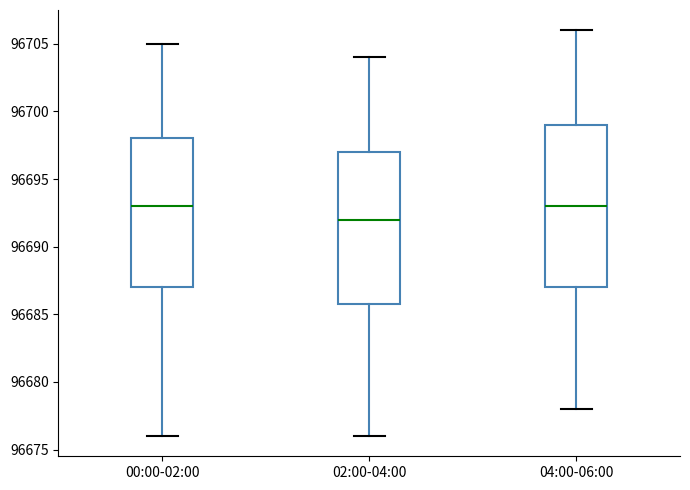

Where does the upper whisker of the box for 00:00-02:00 end on the y-axis? The values are not printed on the chart, so give them approximately, as read against the axis.

96705